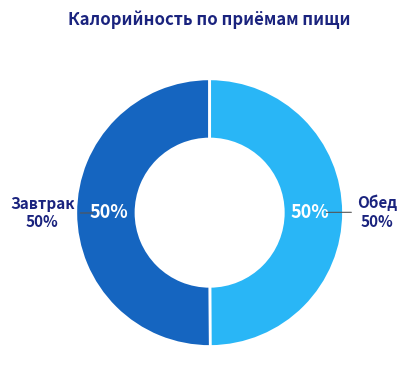

Between Обед and Завтрак, which is larger?

Завтрак